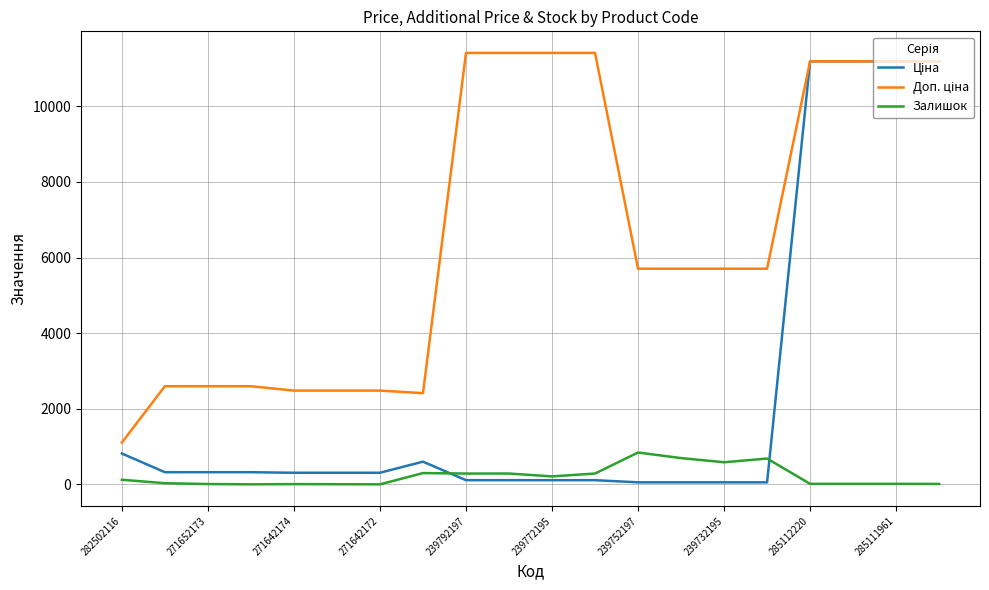

True or false: Залишок has a value of 214.0 at 239772195.

True